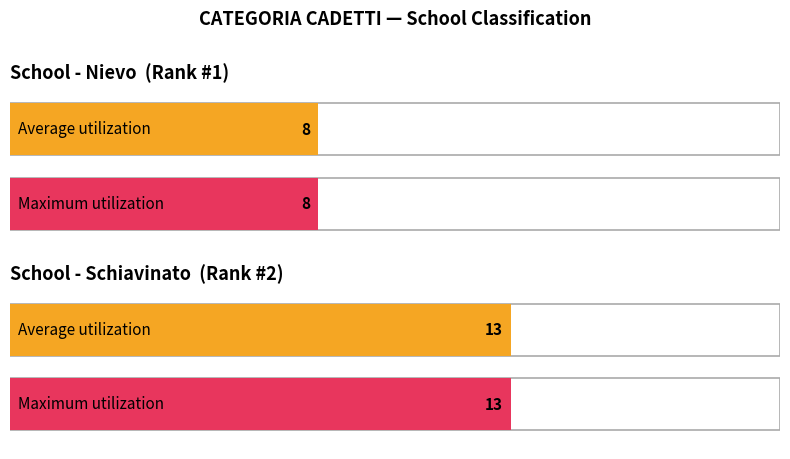

How many categories are shown in the chart?

2